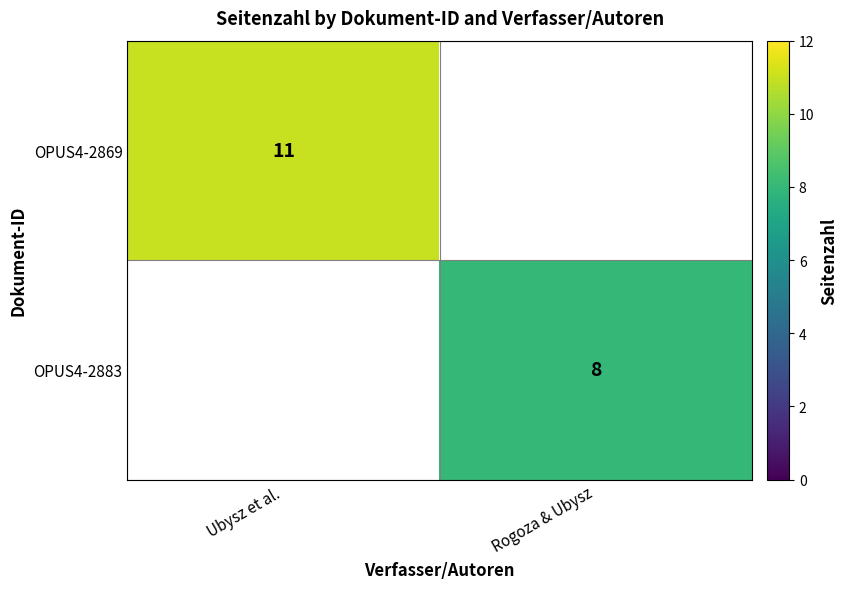

The OPUS4-2883 series shows 4 at Rogoza & Ubysz. True or false?

False